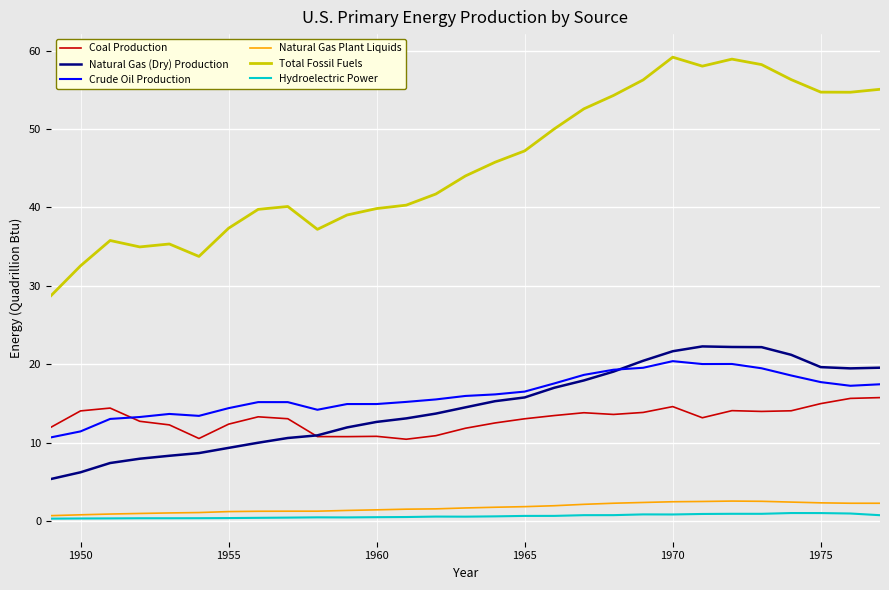

What is the sum of all Total Fossil Fuels values?

1321.5